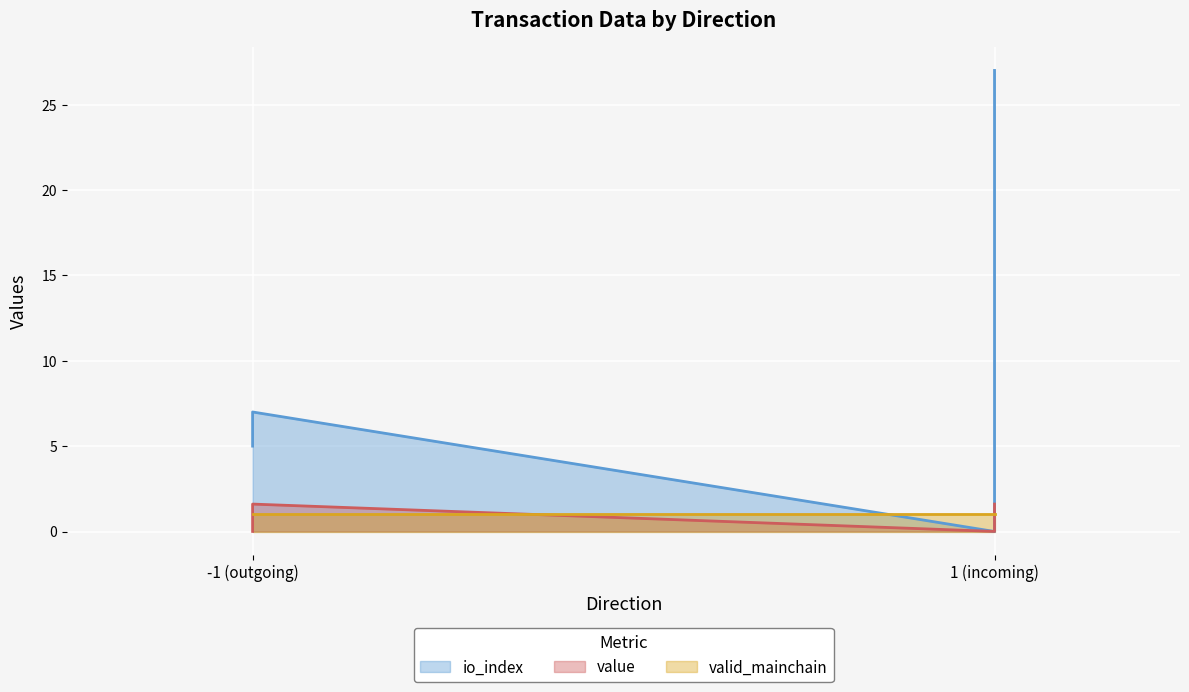

What is the difference between the maximum and second lowest values in the value series?

1.6